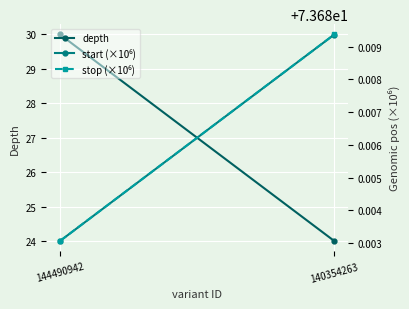

What is the value of the start (×10⁶) point at the 2nd from the left?

73.7